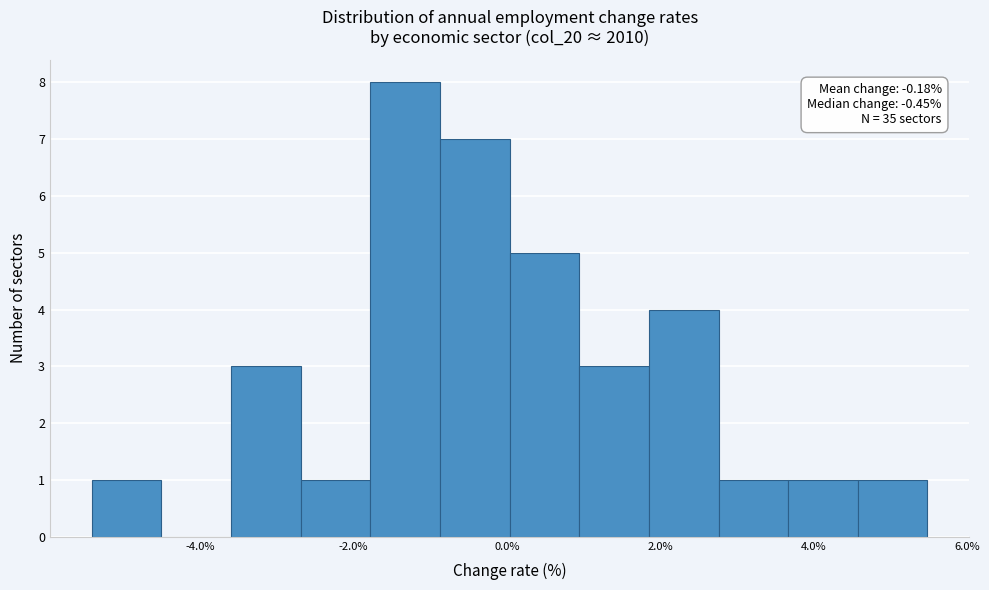

Which range on the x-axis has the tallest bar?

-1.8 to -0.8